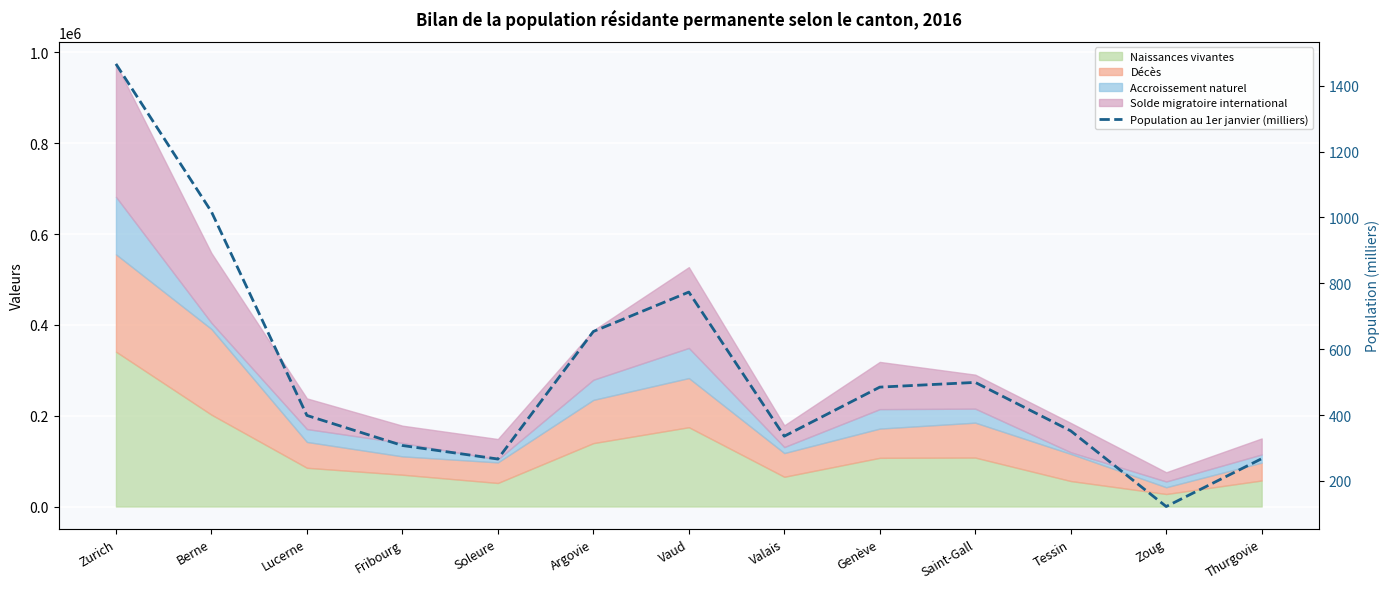

What is the minimum value shown in the chart?

122.1